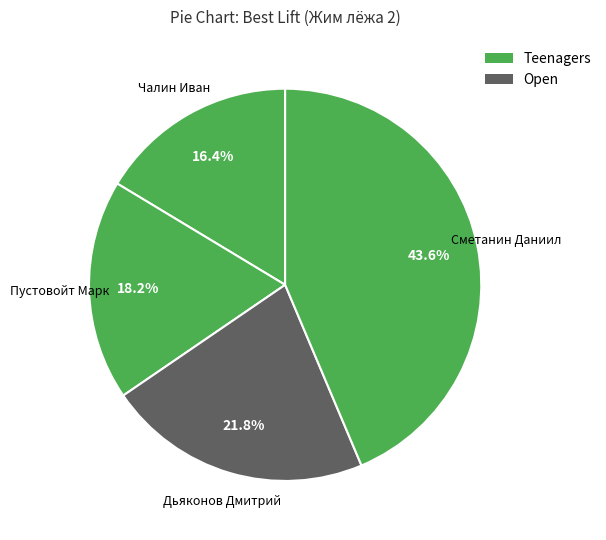

How many slices are in this pie chart?

4